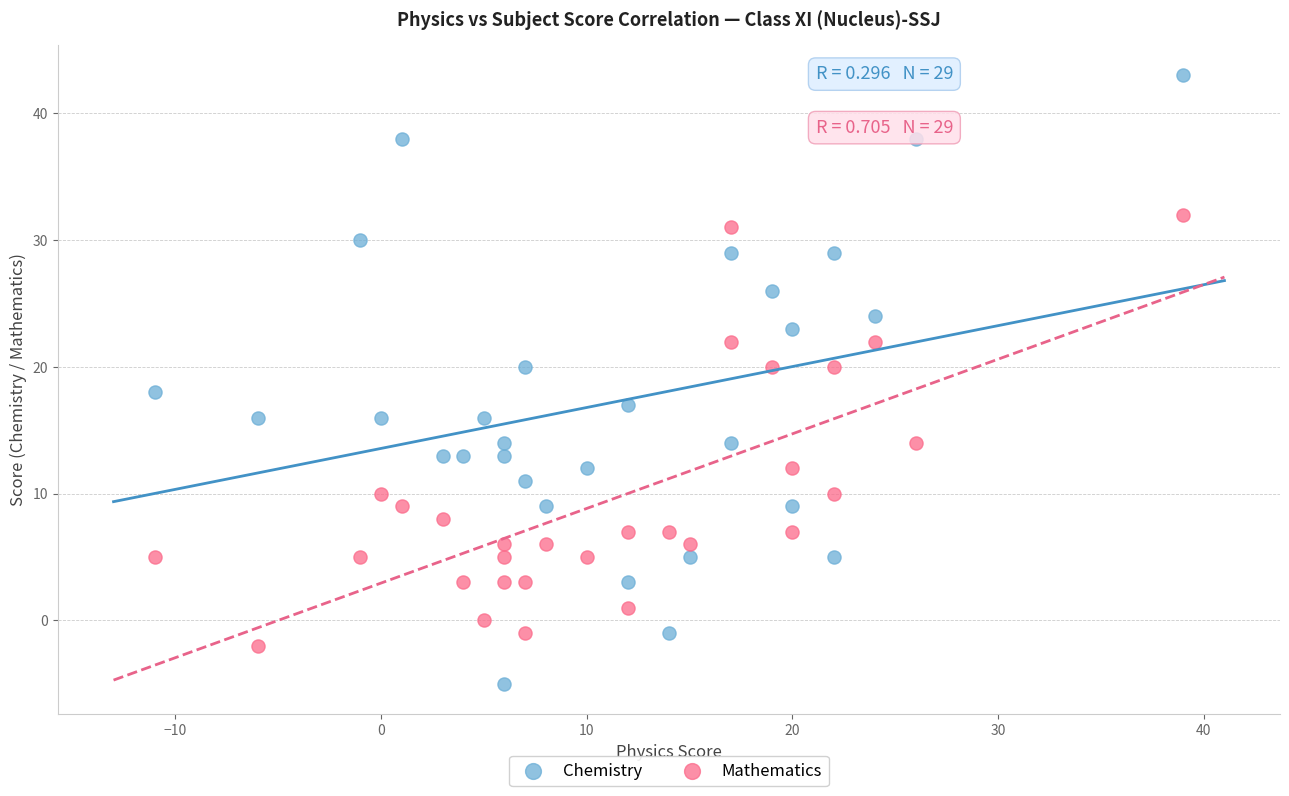

Which series has the largest Y range (max minus min)?

Chemistry